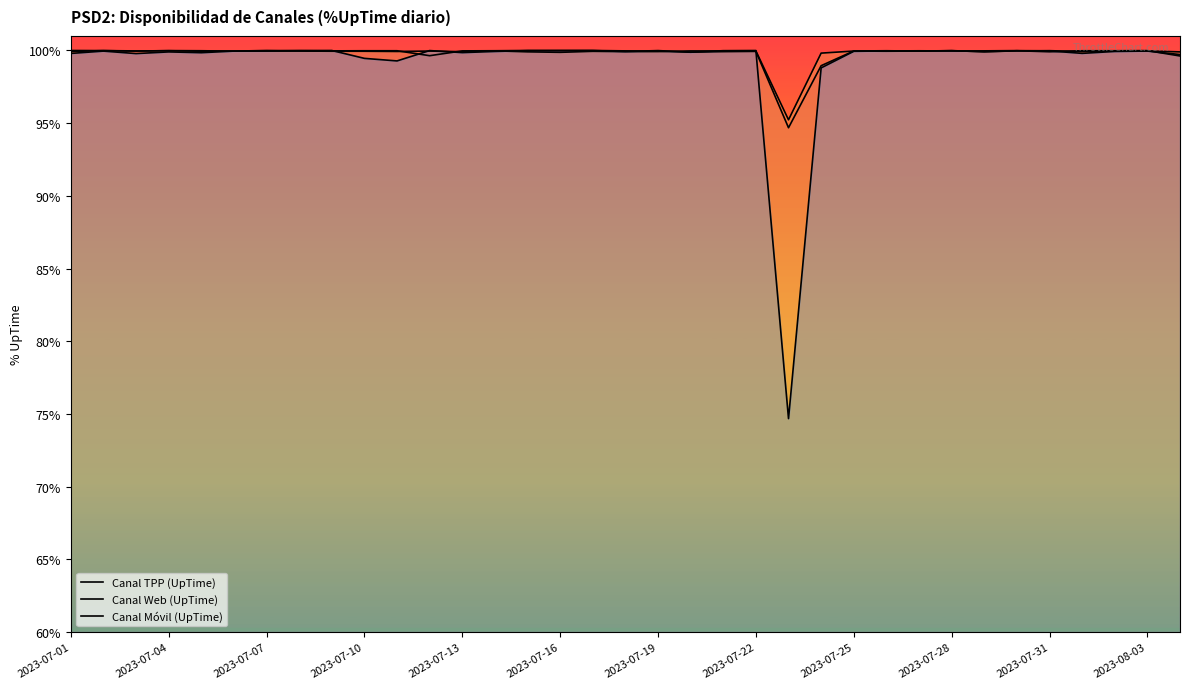

At which category is the sum across all series the highest?

29